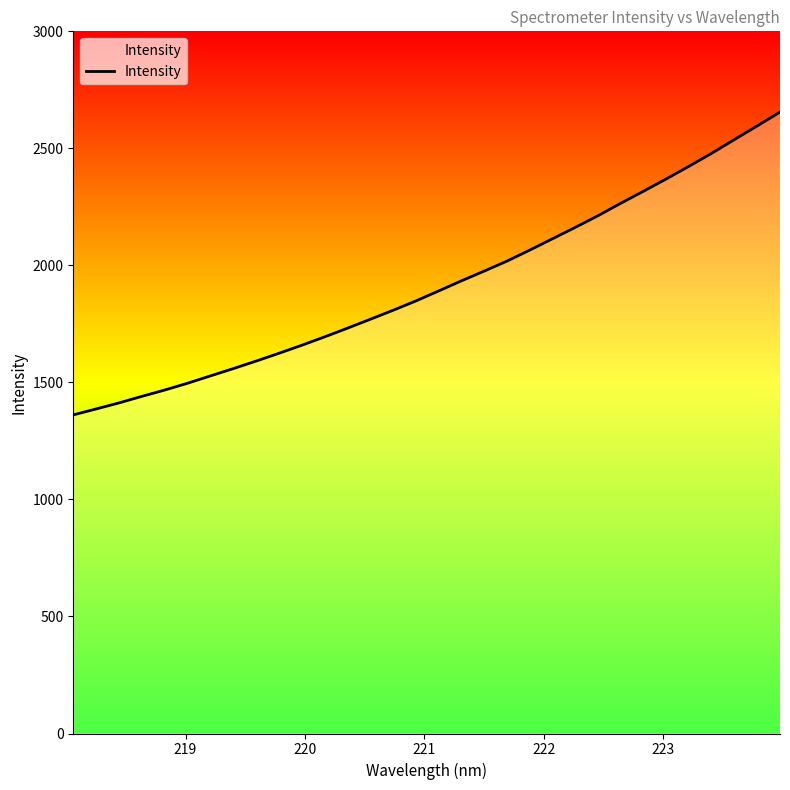

What is the smallest value displayed?

1361.2